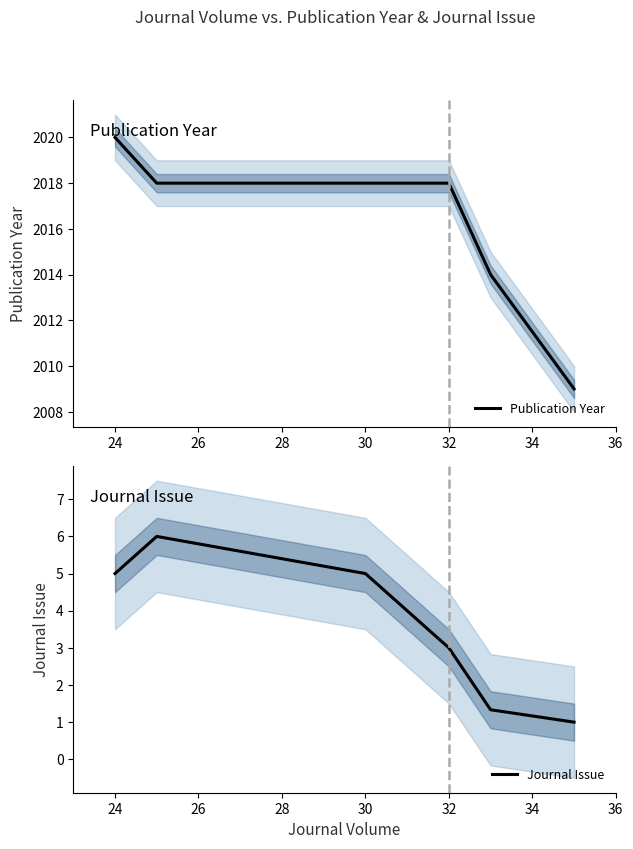

What is the sum of all Journal Issue values?

21.3